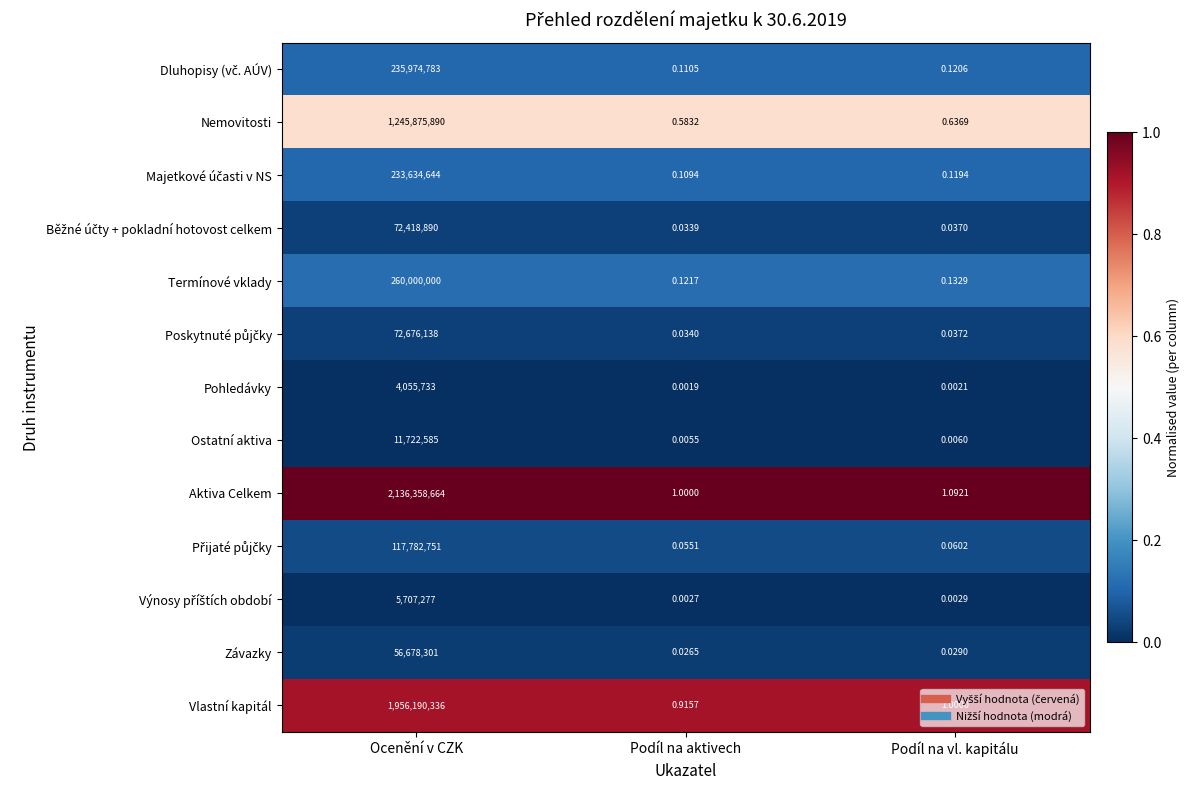

Which category has the highest value in the Aktiva Celkem series?

Ocenění v CZK